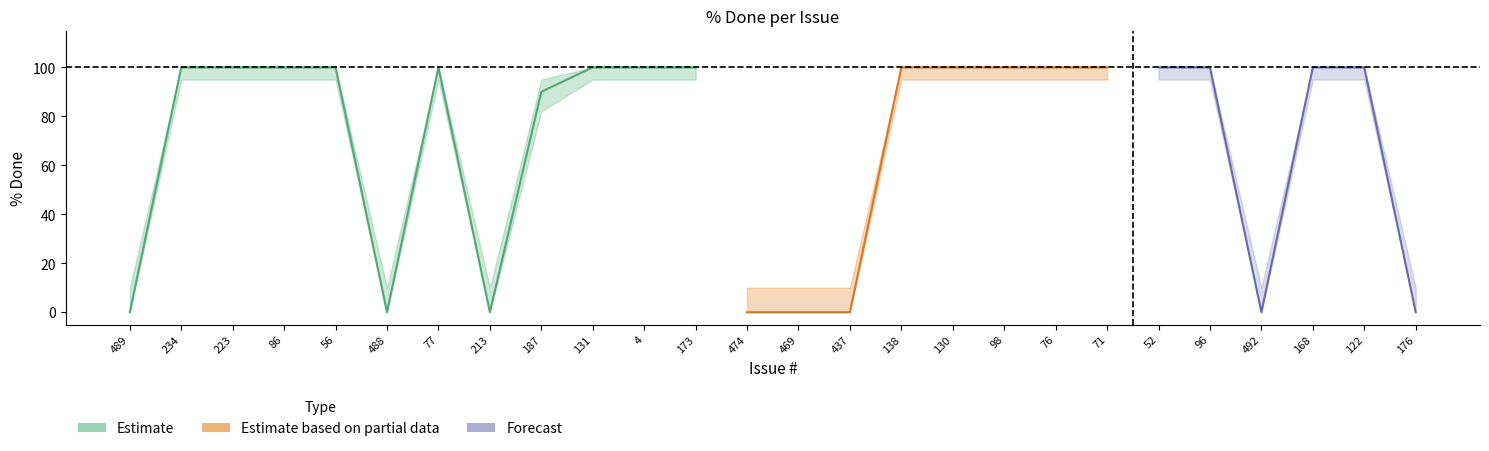

At which label is upper_band closest to 55?

187